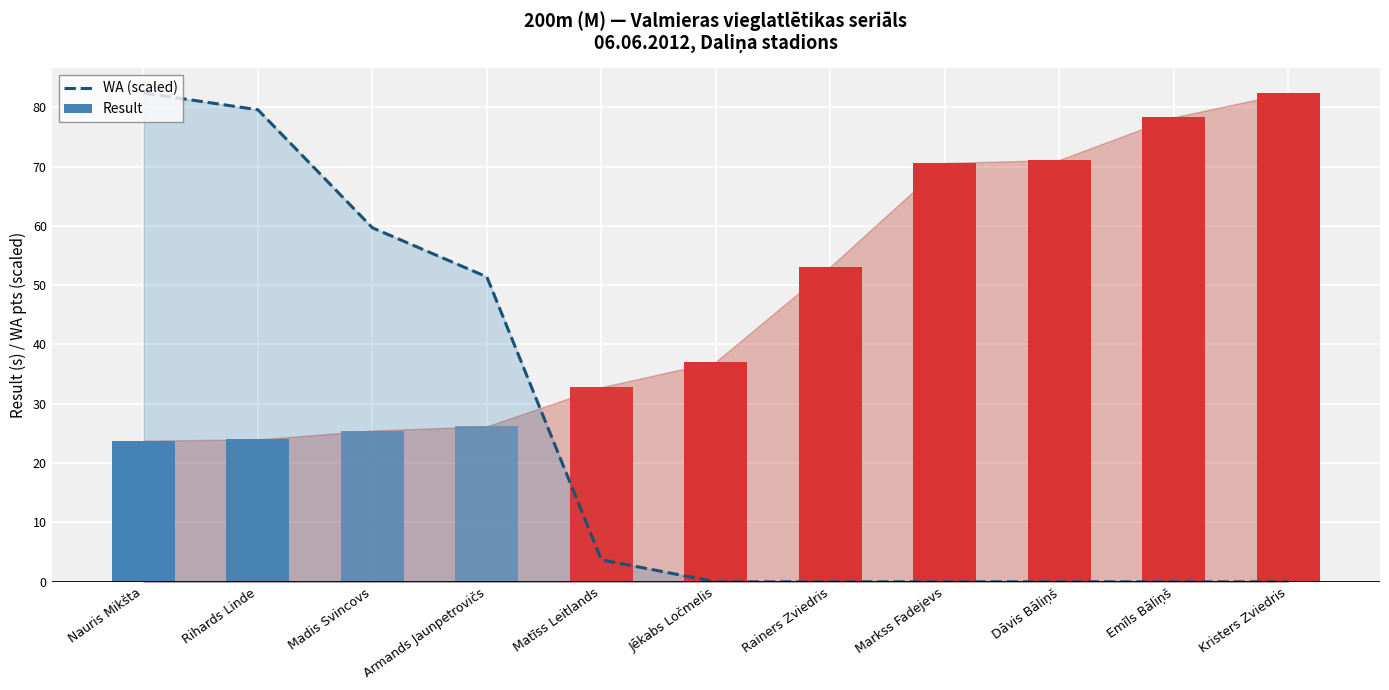

What position from the right is Kristers Zviedris?

1